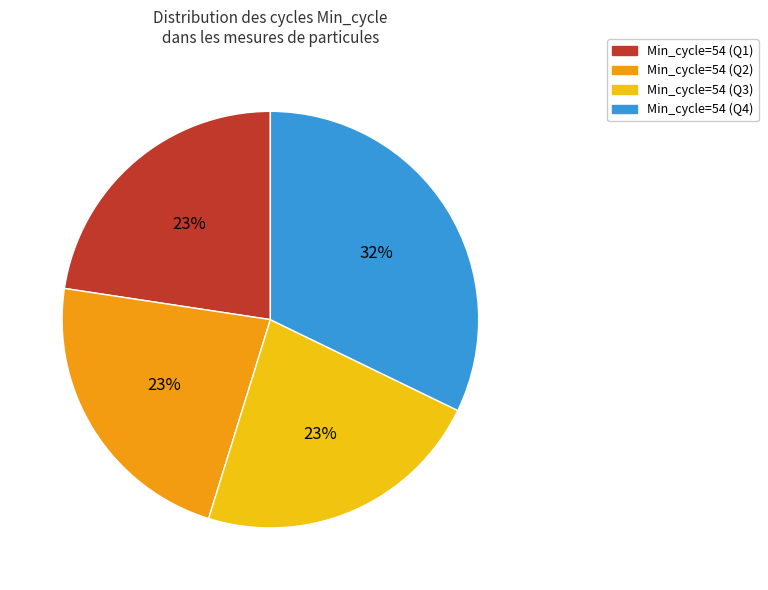

Is there a majority slice in this chart?

No